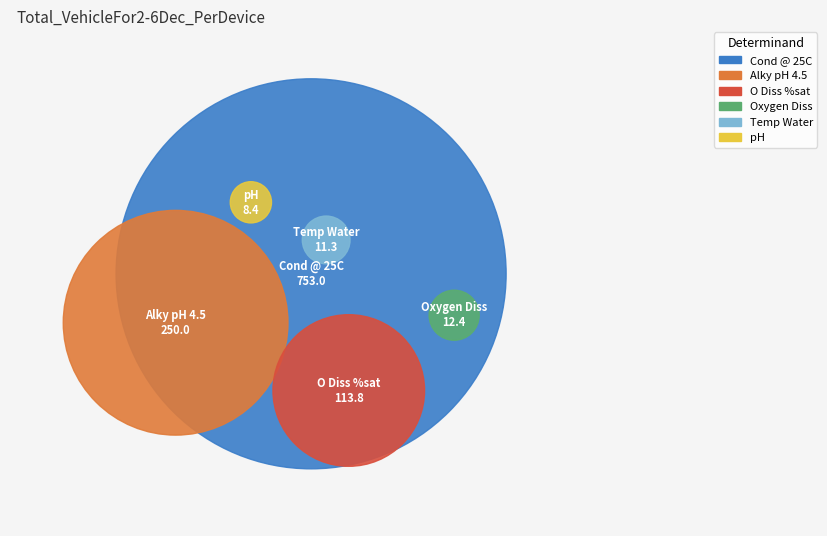

To the nearest percent, what percentage of the pie is Alky pH 4.5?

22%